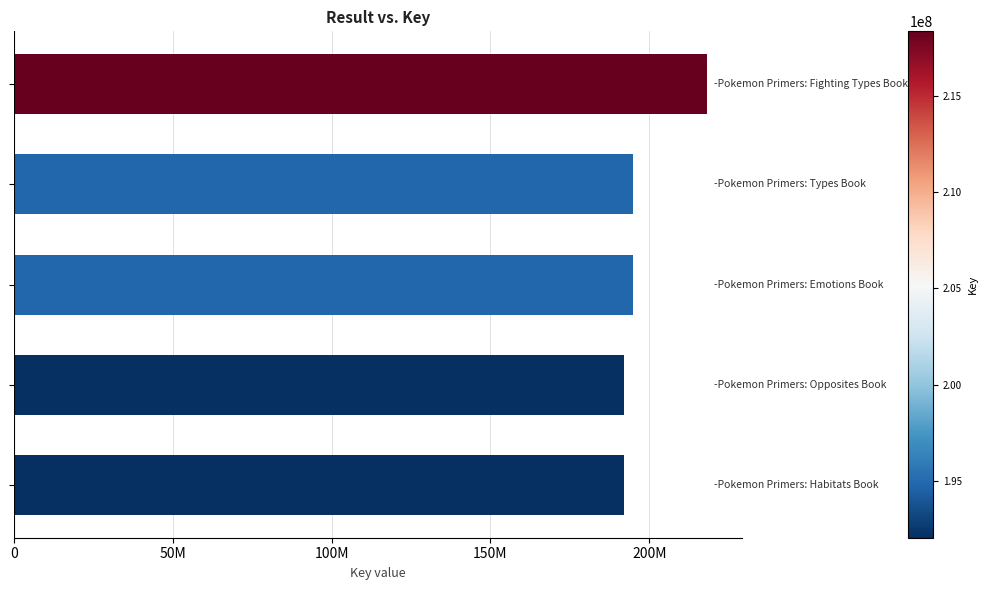

Does the chart contain any negative values?

No